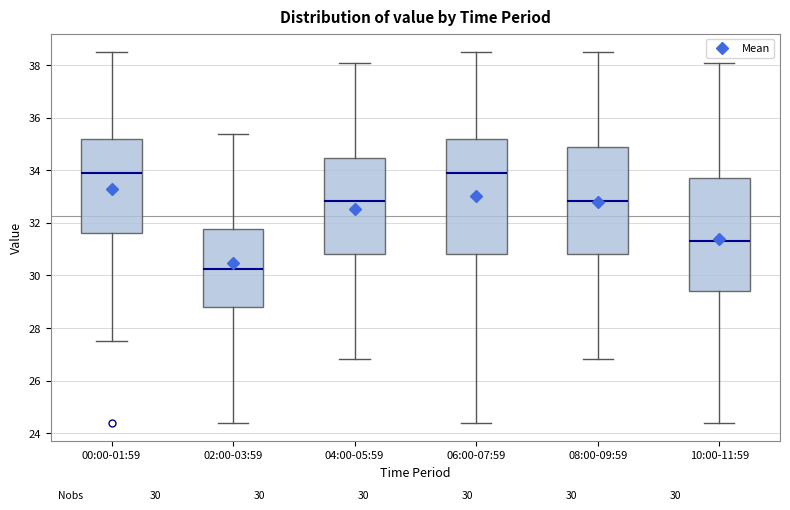

Which box has the lowest median line?

02:00-03:59